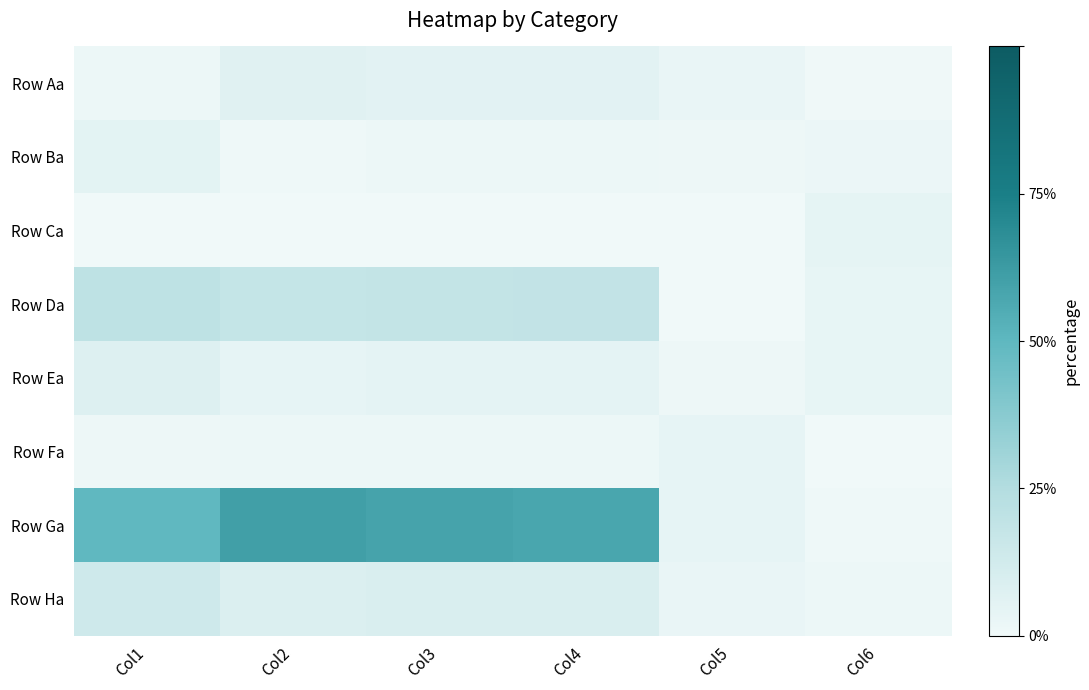

Rank the series by their maximum value, from lowest to highest.

Row Fa, Row Ca, Row Ba, Row Aa, Row Ea, Row Ha, Row Da, Row Ga